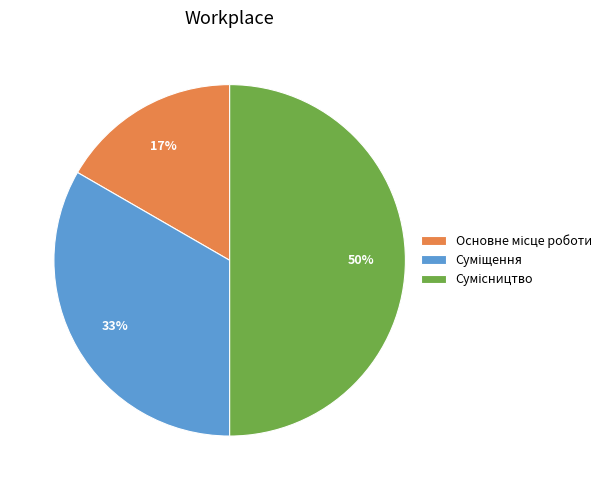

To the nearest percent, what is the difference between the largest and smallest slice percentages?

33%